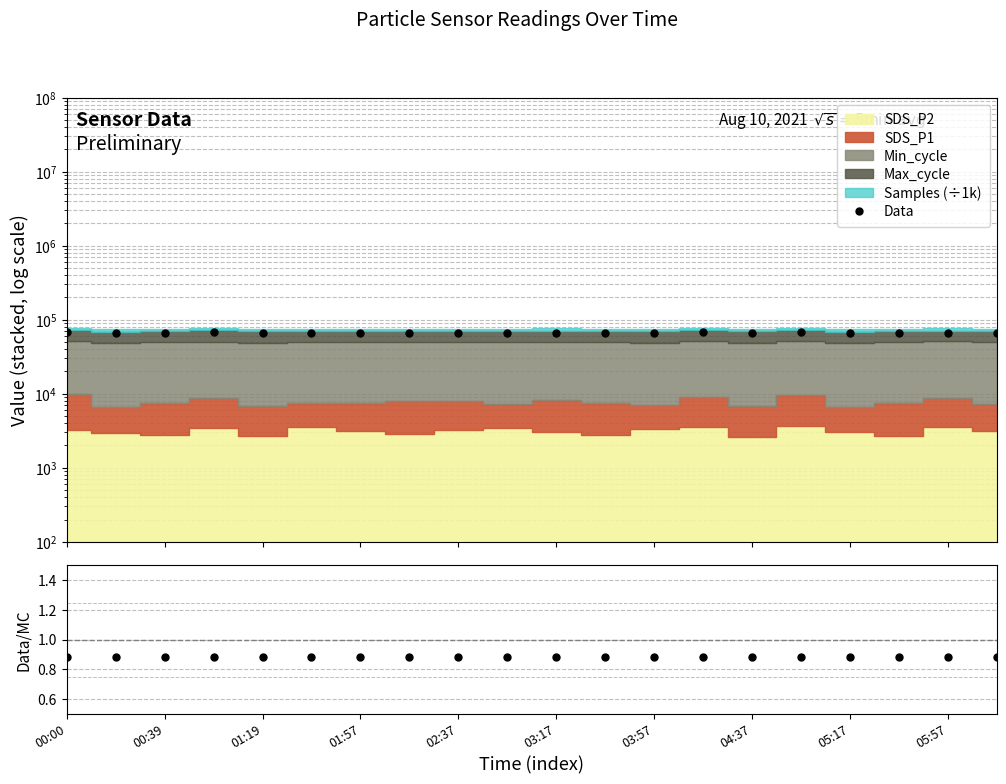

In Data, how many points are lower than both neighbors (excluding endpoints)?

6